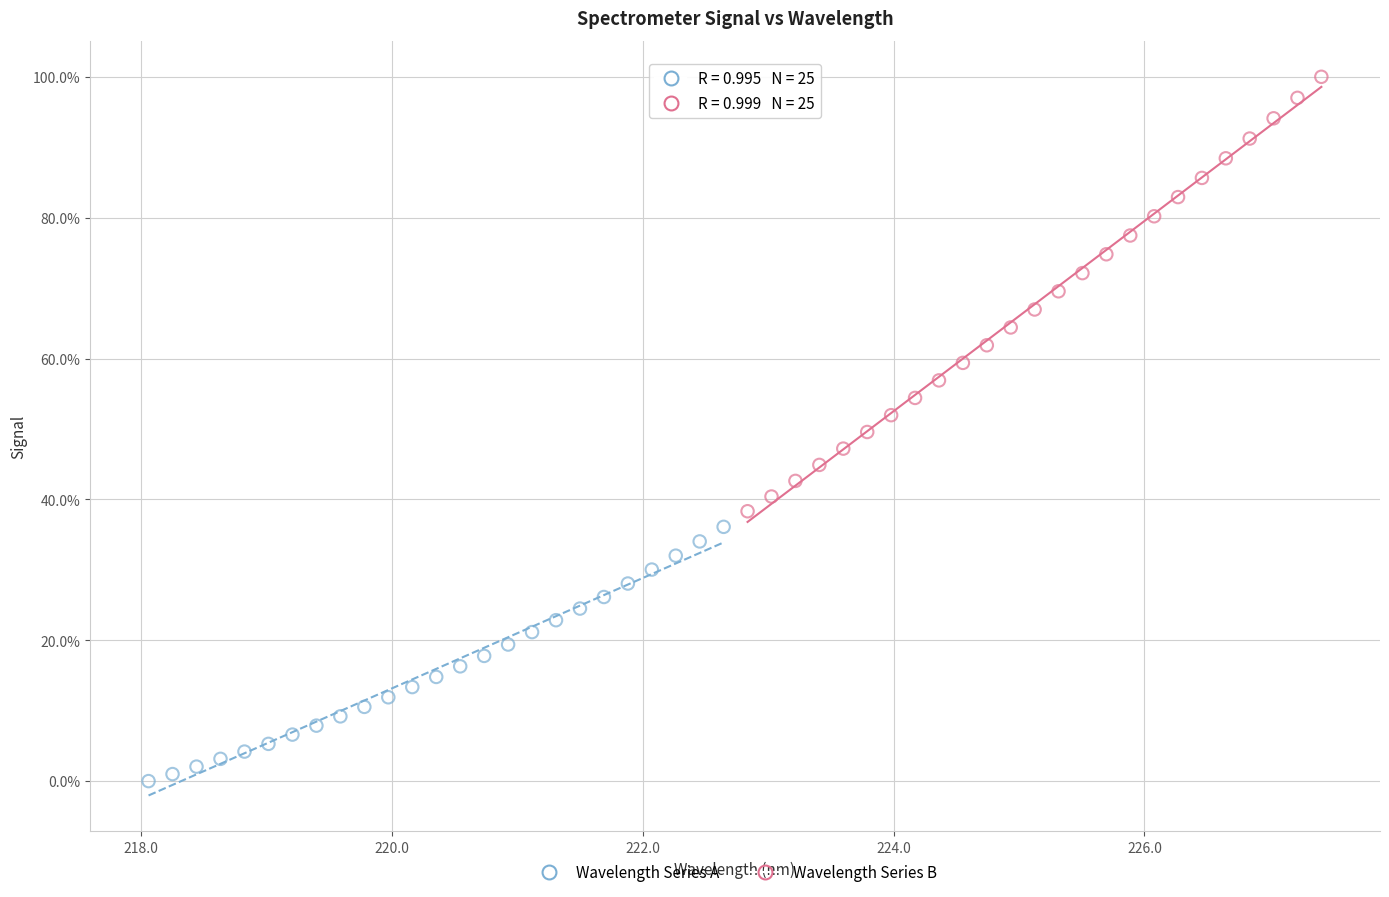

What are all the series names shown in the legend?

Wavelength Series A, Wavelength Series B